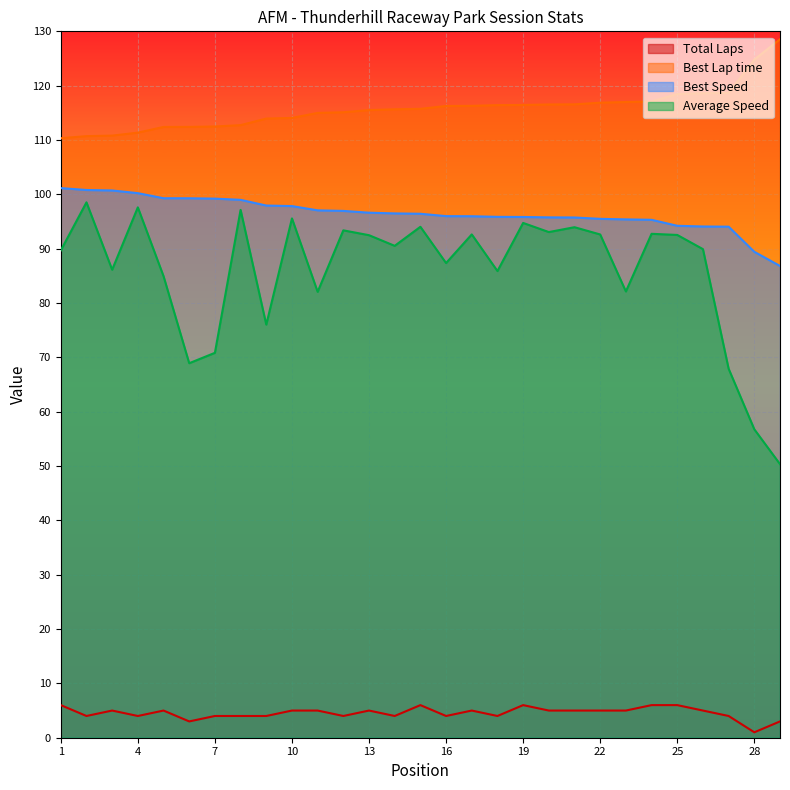

Which series has the largest total across all categories?

Best Lap time